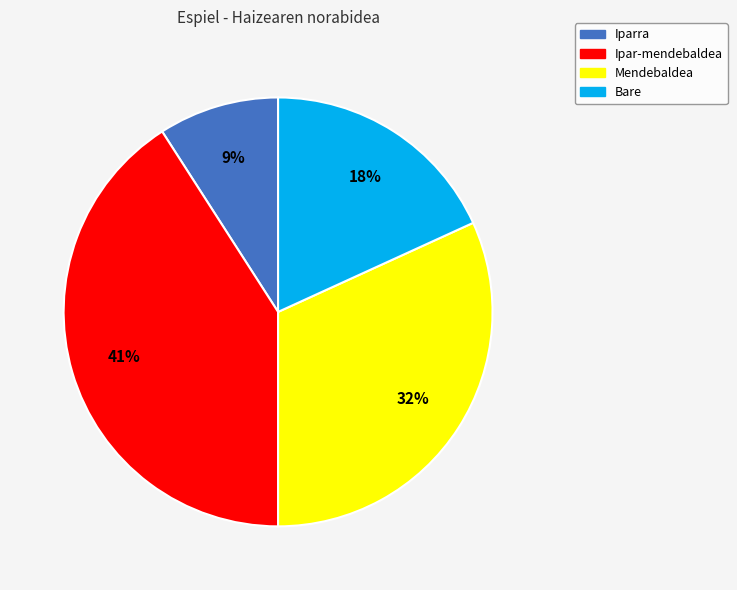

To the nearest percent, what is the combined percentage of Mendebaldea and Iparra?

41%